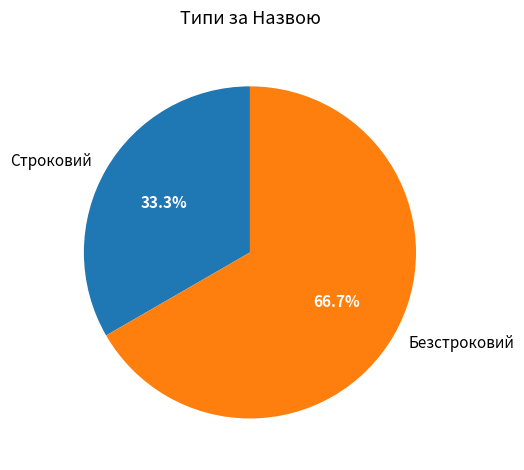

To the nearest percent, what portion does Строковий represent?

33%